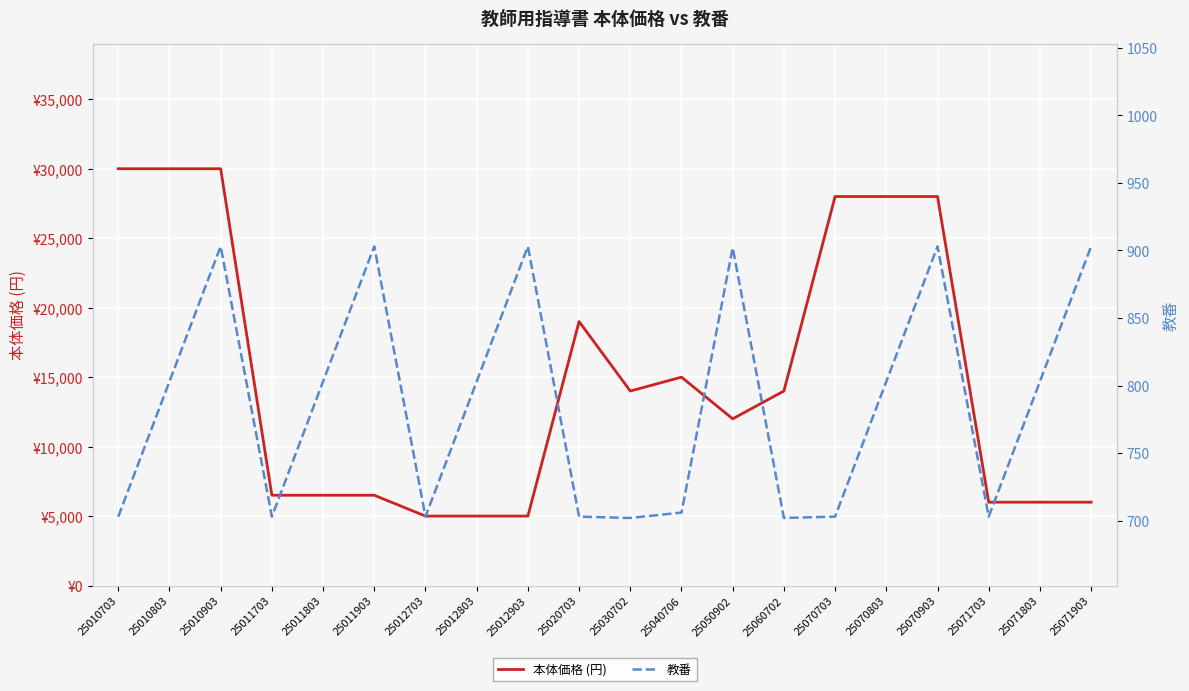

Reading left to right, what are all the values shown in this chart?

本体価格 (円): 25010703=30000	25010803=30000	25010903=30000	25011703=6500	25011803=6500	25011903=6500	25012703=5000	25012803=5000	25012903=5000	25020703=19000	25030702=14000	25040706=15000	25050902=12000	25060702=14000	25070703=28000	25070803=28000	25070903=28000	25071703=6000	25071803=6000	25071903=6000
教番: 25010703=703	25010803=803	25010903=903	25011703=703	25011803=803	25011903=903	25012703=703	25012803=803	25012903=903	25020703=703	25030702=702	25040706=706	25050902=902	25060702=702	25070703=703	25070803=803	25070903=903	25071703=703	25071803=803	25071903=903